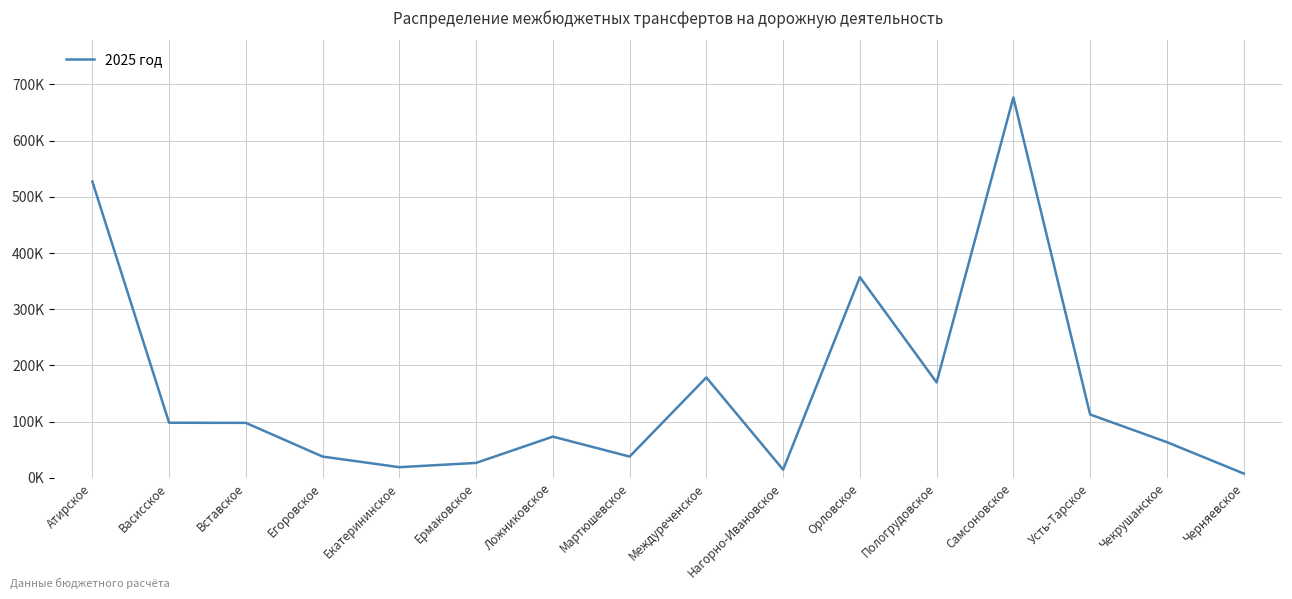

At which category does the data reach its first local peak?

Ложниковское